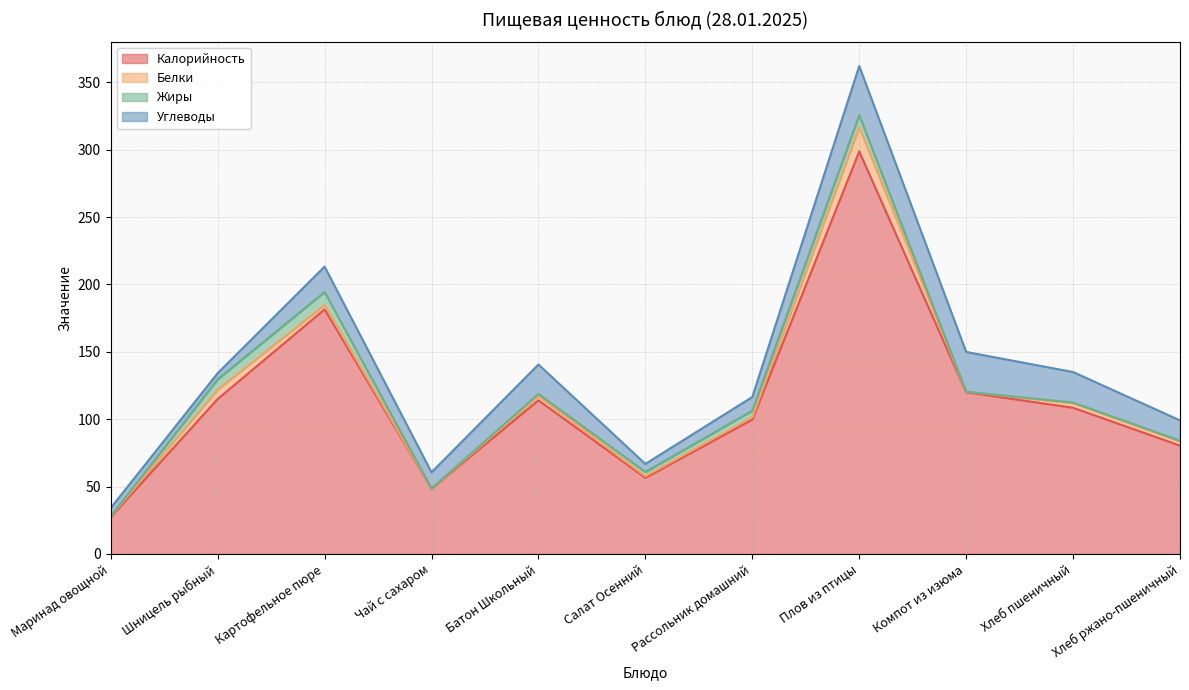

How many lines are shown in the chart?

4